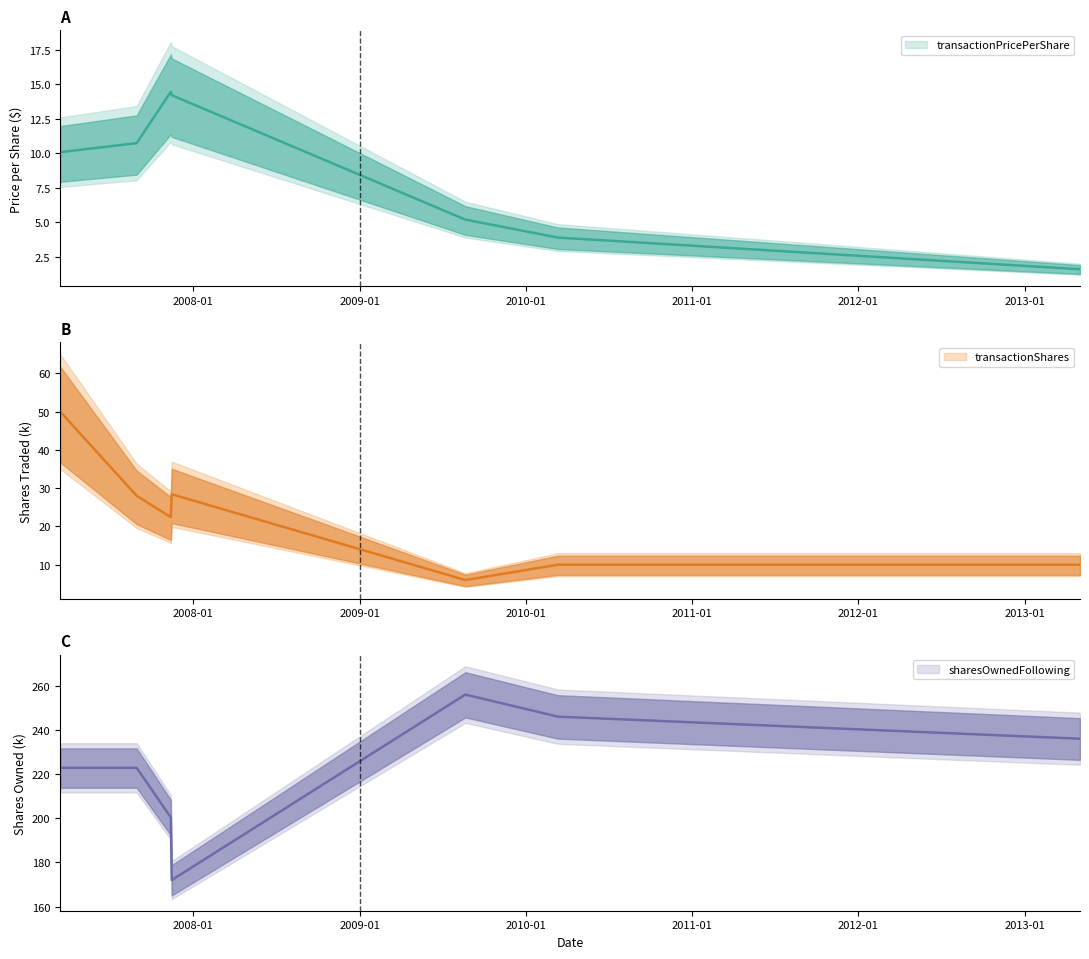

What is the greatest value displayed?

256.0